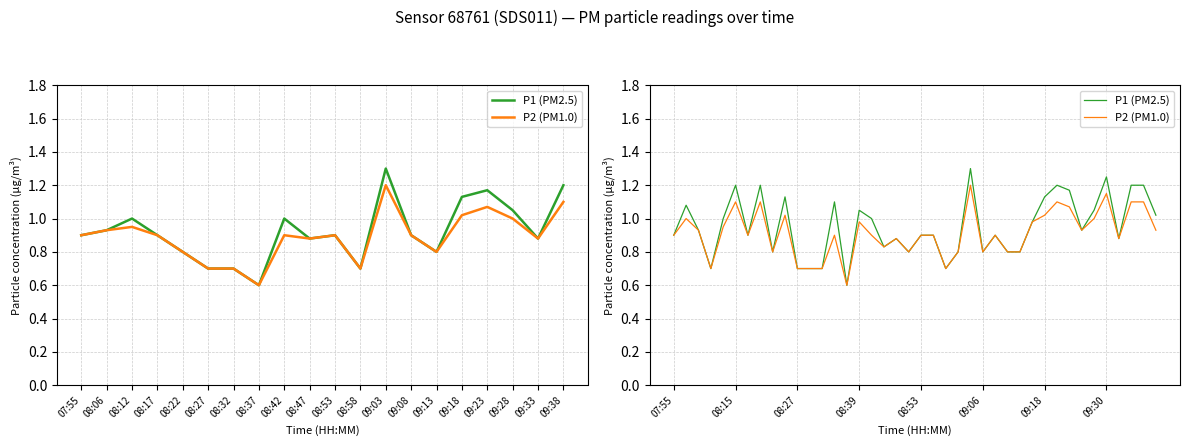

True or false: P2 (PM1.0) and P1 (PM2.5) intersect in this chart.

False